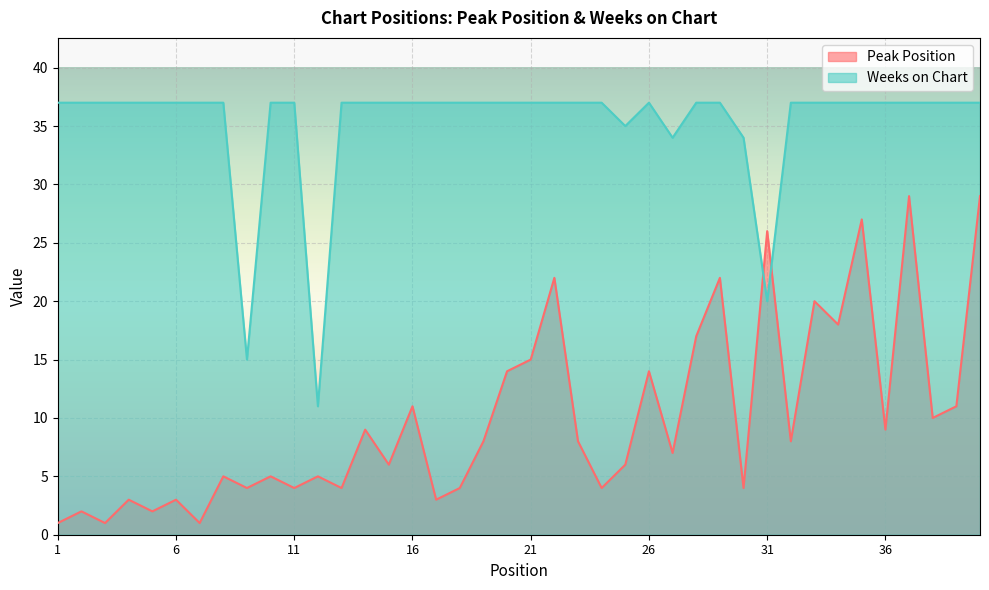

Does the chart display data point markers on the line(s)?

No